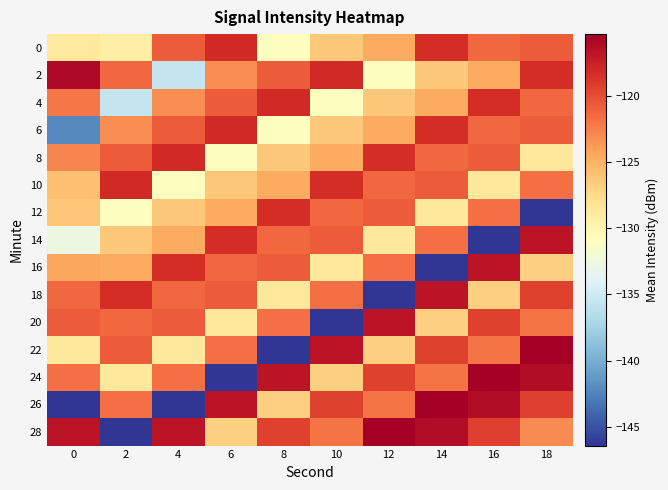

Between 18 and 10, which is larger?

18